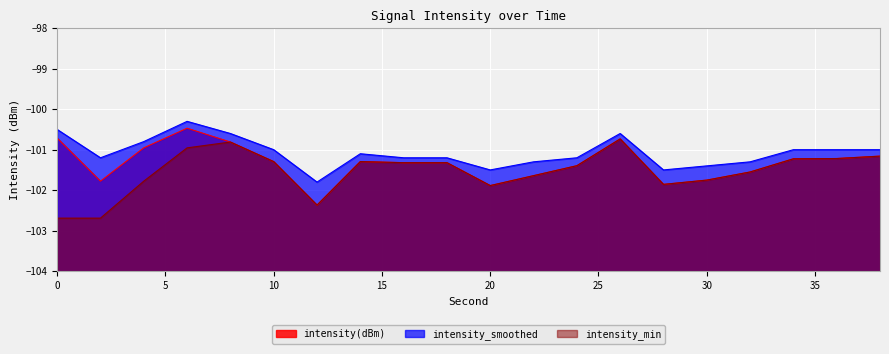

List the series in order of their overall mean, lowest first.

intensity_min, intensity(dBm), intensity_smoothed